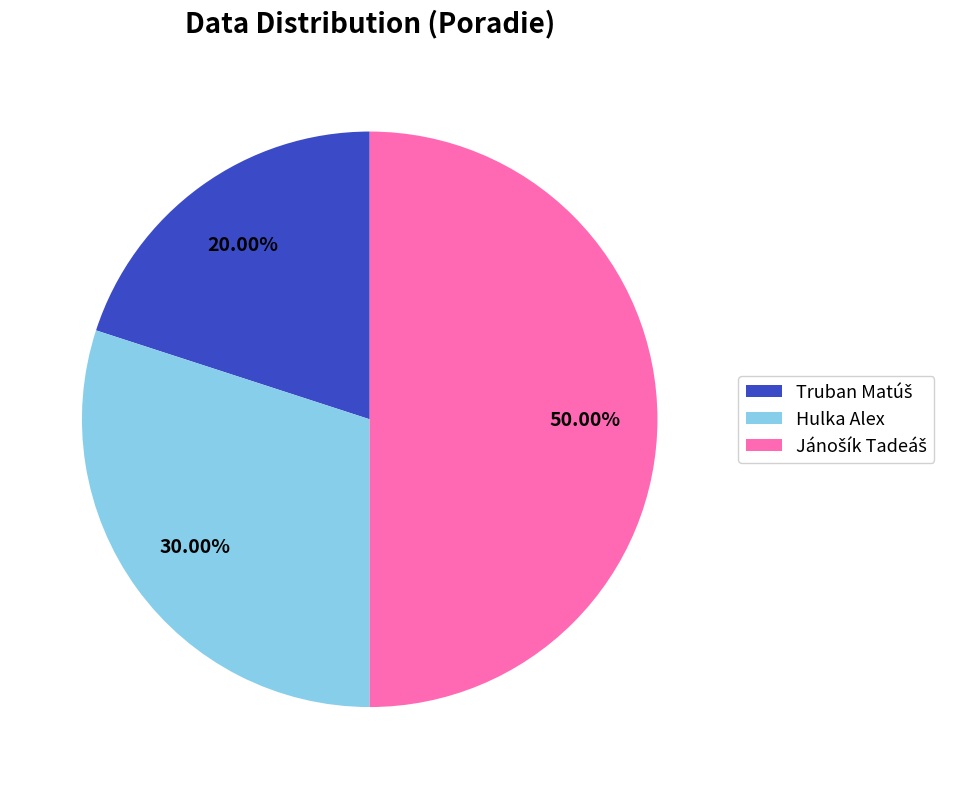

Between Jánošík Tadeáš and Hulka Alex, which is larger?

Jánošík Tadeáš